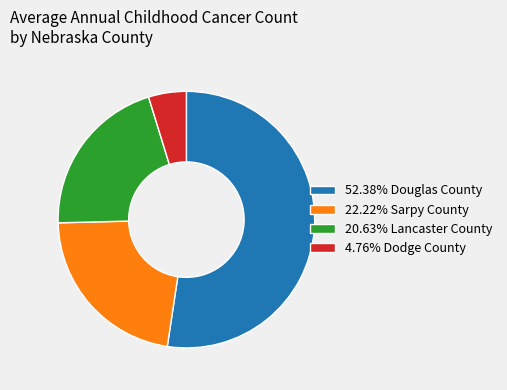

Is there a majority slice in this chart?

Yes